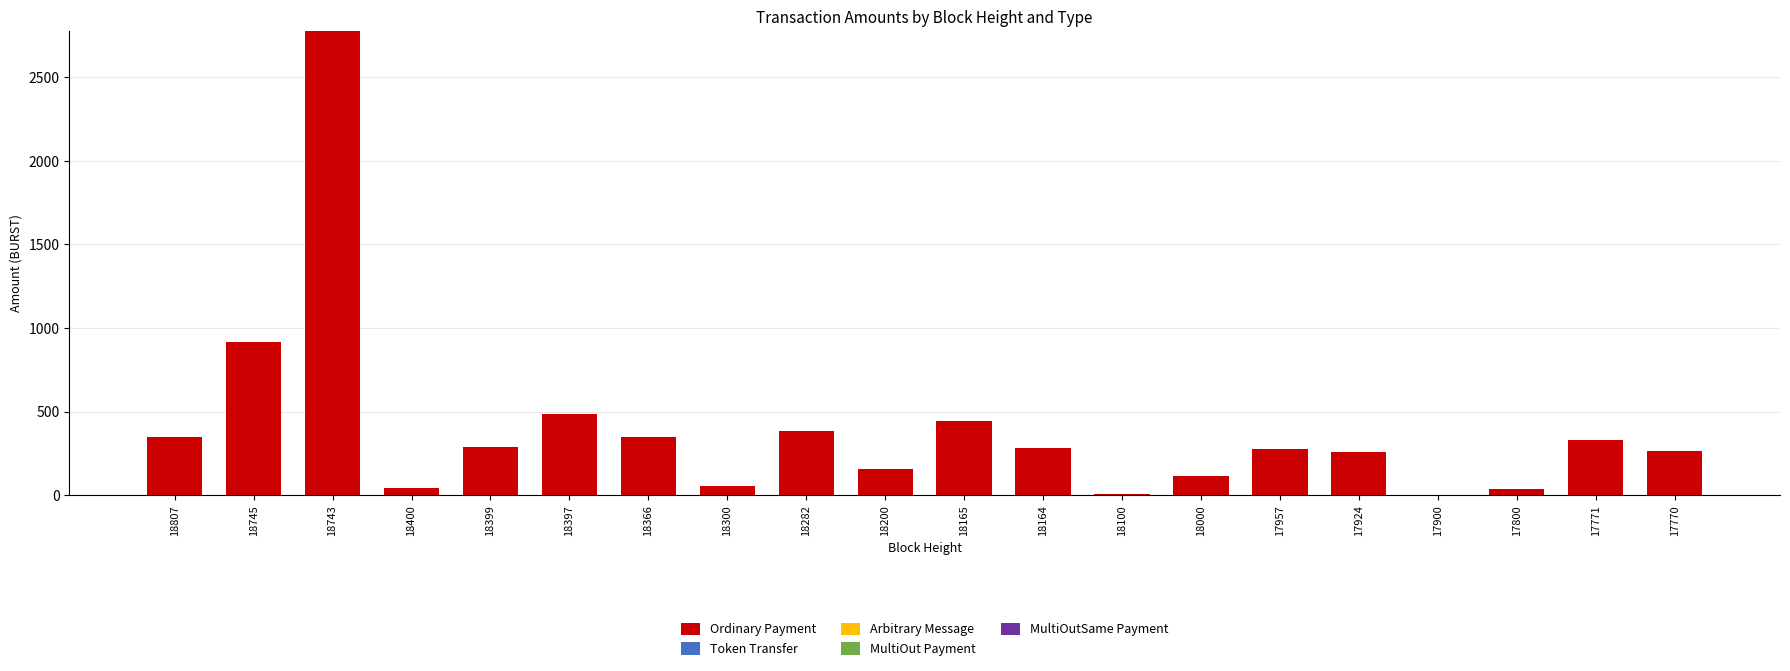

What is the total value across all series at 17770?

266.8